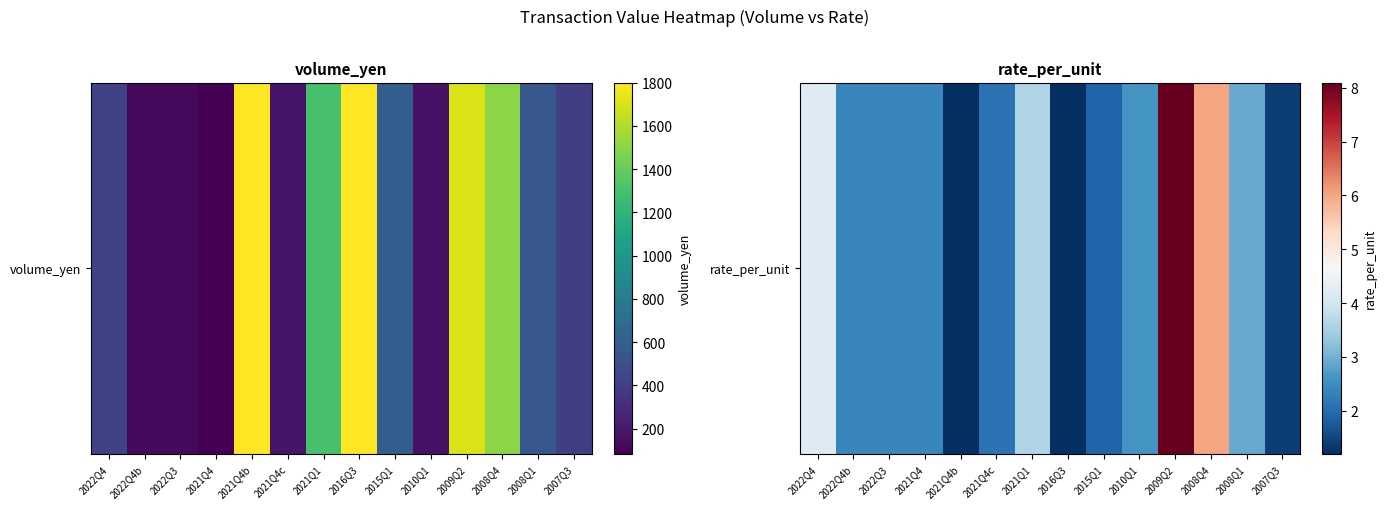

What is the sum of the values at 2021Q4b and 2008Q1?

4.1